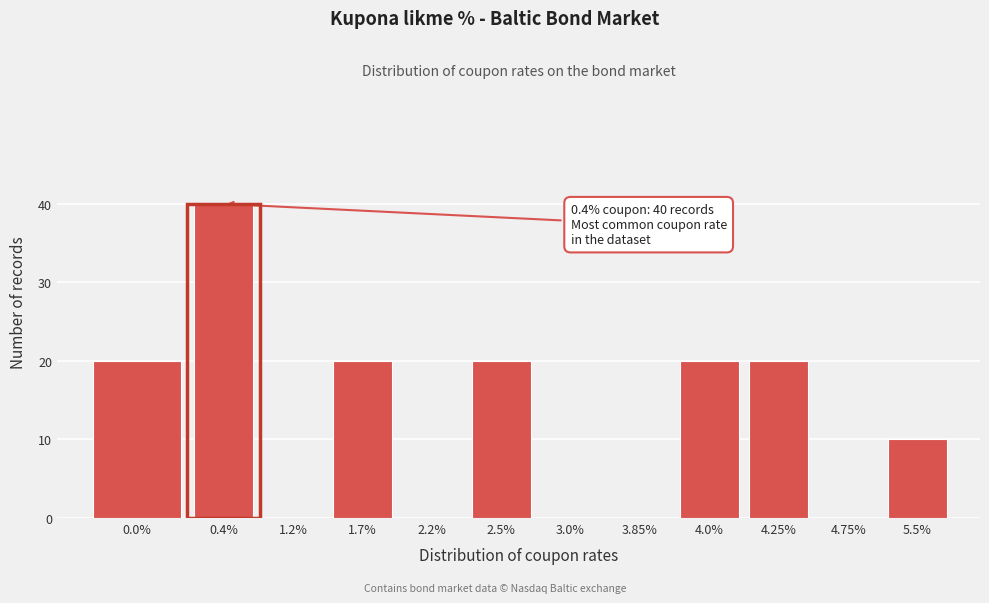

Reading left to right, extract all data points from this chart.

0.0%=20	0.4%=40	1.2%=0	1.7%=20	2.2%=0	2.5%=20	3.0%=0	3.85%=0	4.0%=20	4.25%=20	4.75%=0	5.5%=10